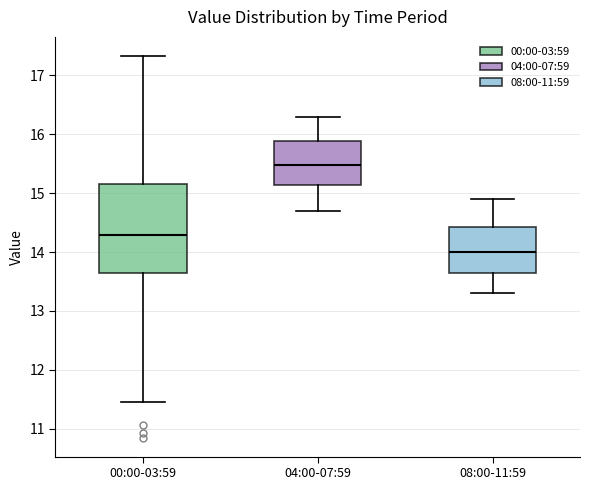

Which box is the tallest, from its lower edge to its upper edge?

00:00-03:59